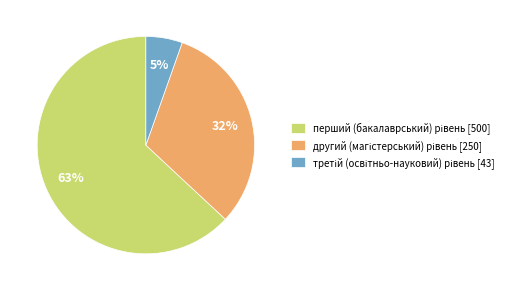

To the nearest percent, what is the difference between the largest and smallest slice percentages?

58%